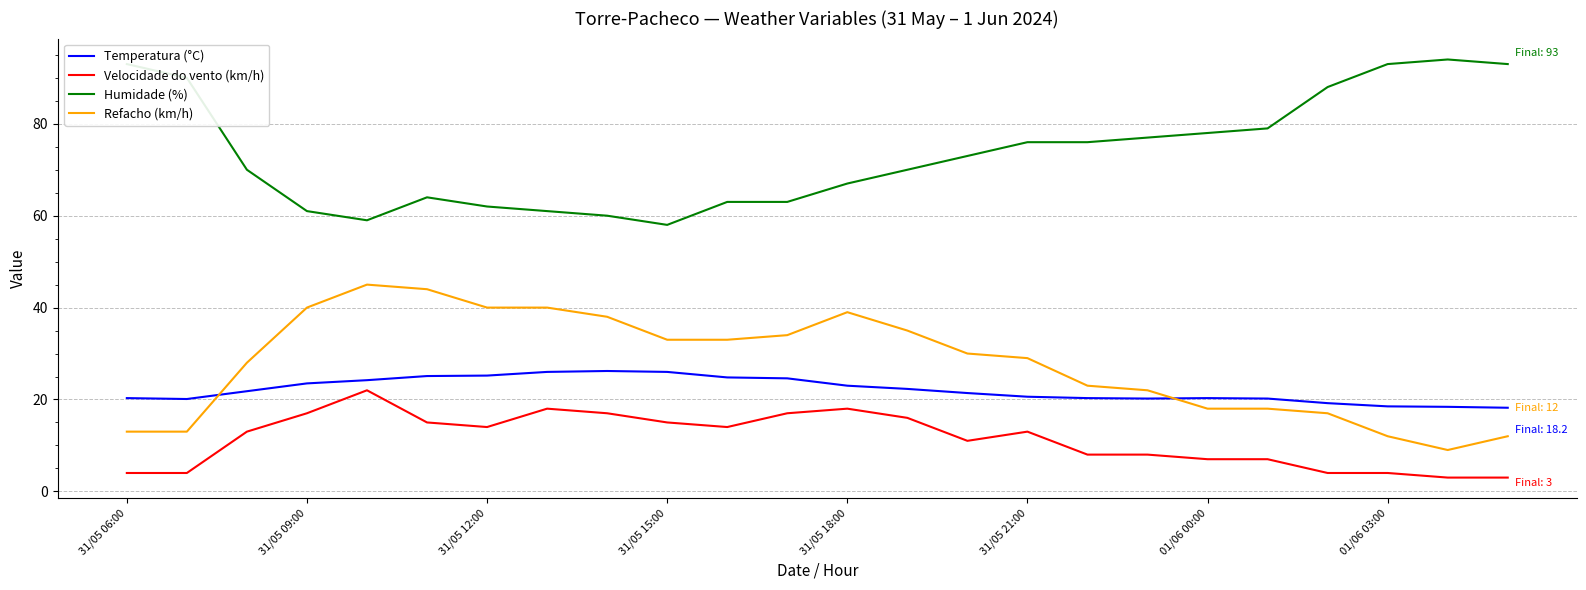

What is the highest value of the Temperatura (°C) series?

26.2